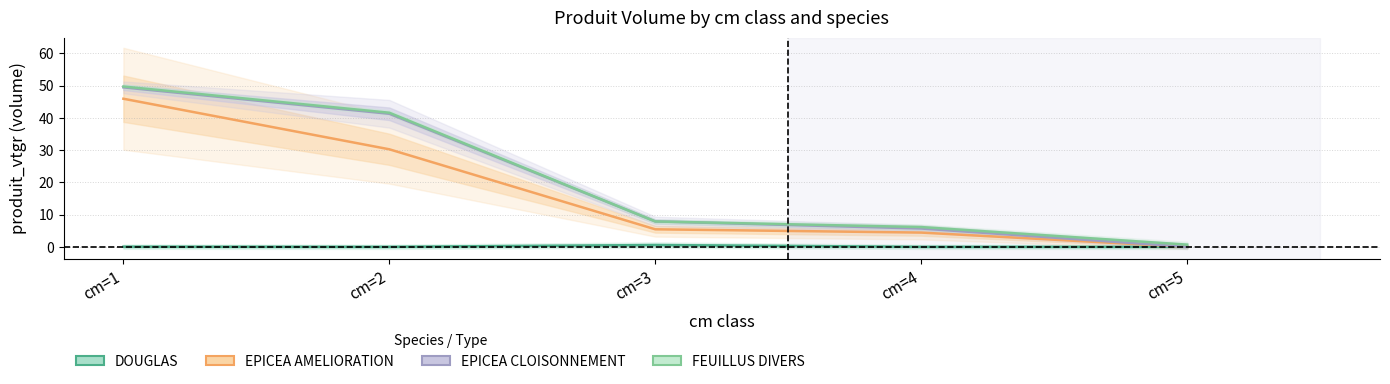

Reading left to right, extract all data points from this chart.

DOUGLAS: 0.0	0.0	0.6	0.0	0.0
EPICEA AMELIORATION: 45.9	30.2	5.4	4.4	0.0
EPICEA CLOISONNEMENT: 49.5	41.3	7.9	5.7	0.0
FEUILLUS DIVERS: 49.7	41.6	7.9	6.1	0.7